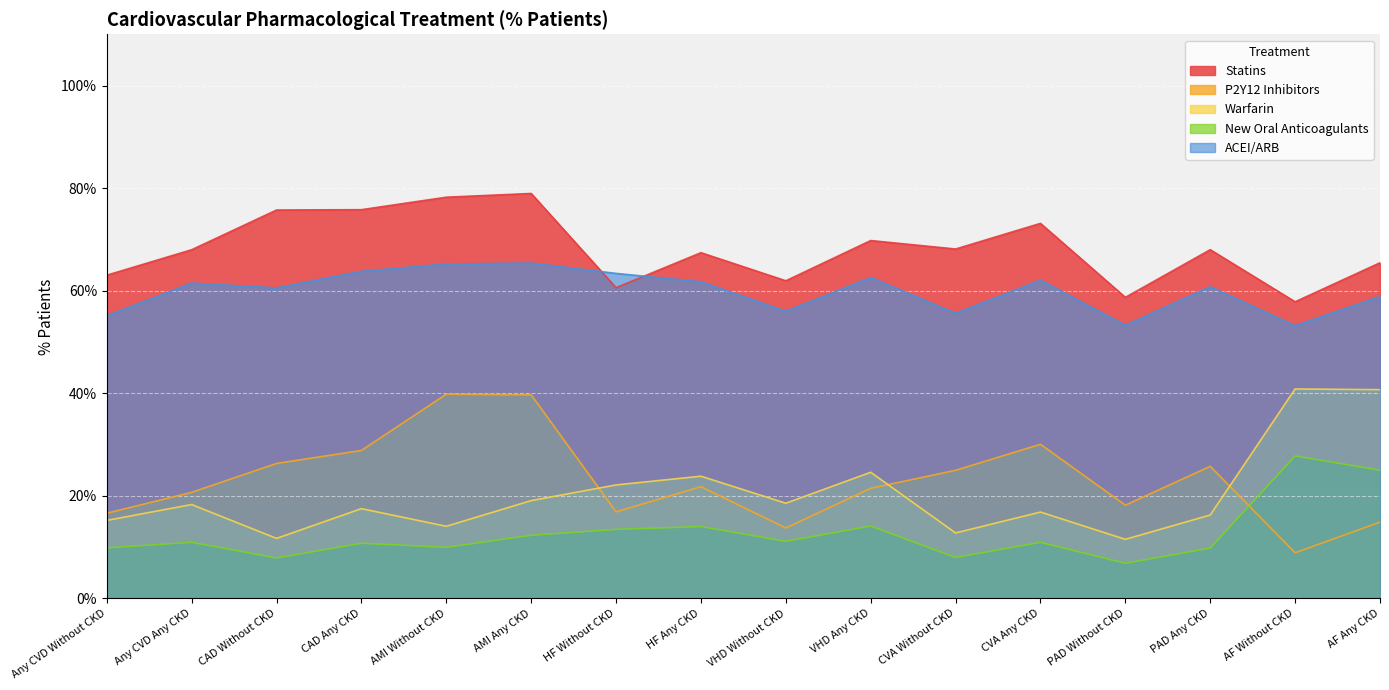

How many data points in ACEI/ARB are above 61?

8